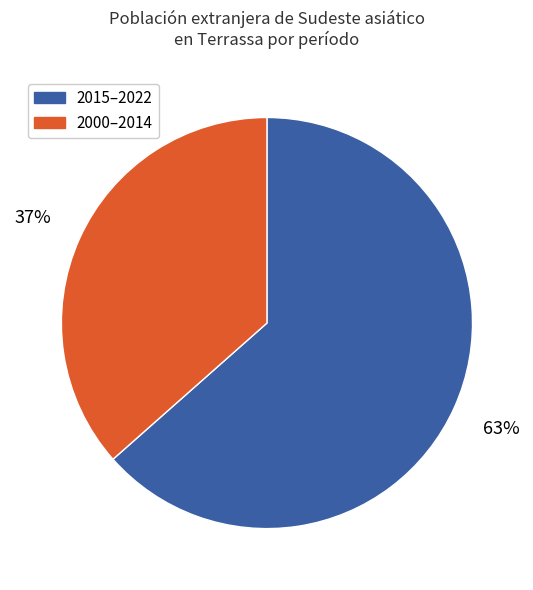

To the nearest percent, what is the average slice percentage?

50%